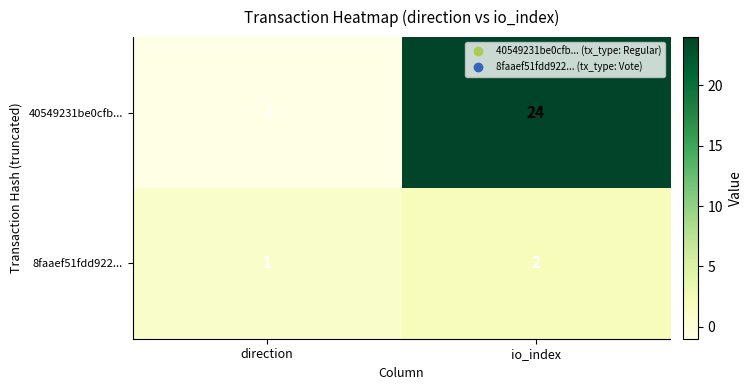

What is the difference between the highest and lowest values at direction?

2